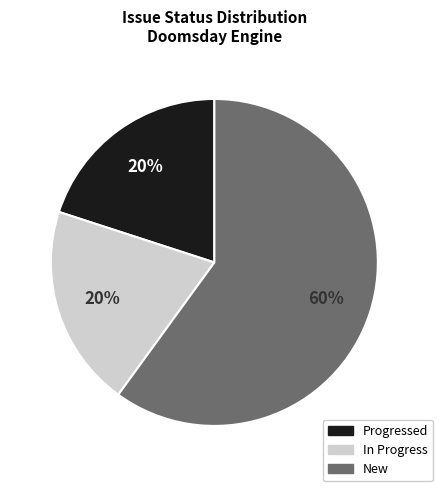

Is there a majority slice in this chart?

Yes